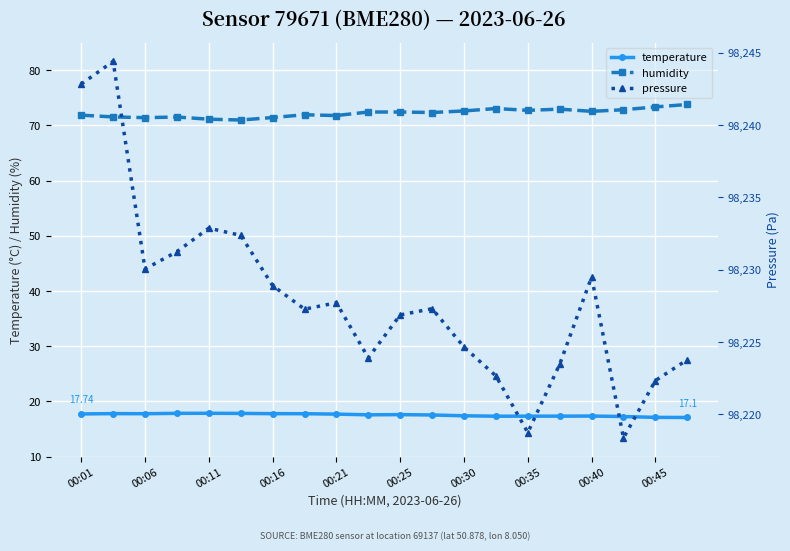

True or false: temperature and humidity intersect in this chart.

False